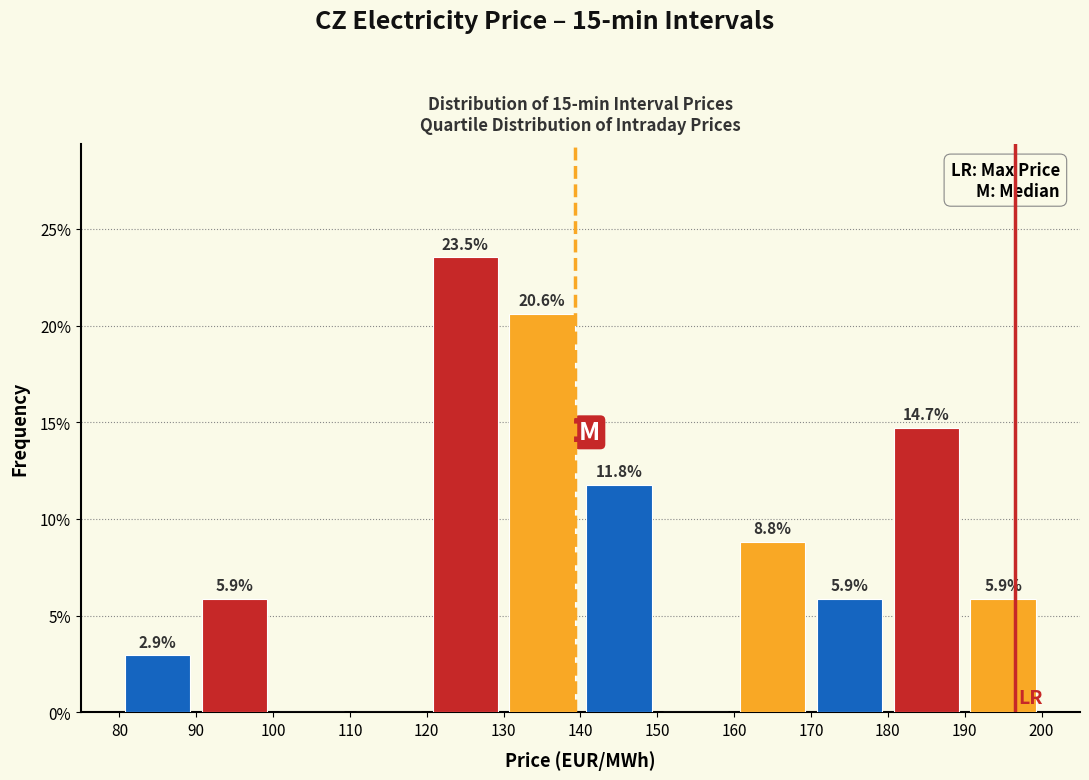

Over which range of the x-axis is the bar tallest?

120 to 130